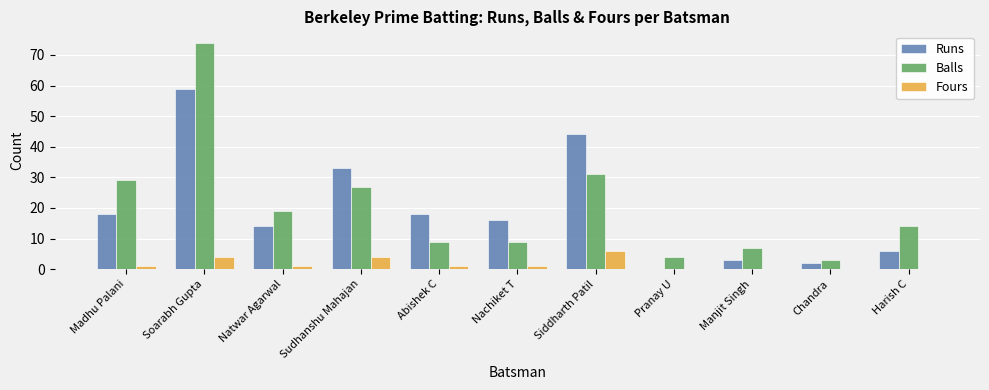

How many values in Runs are above zero?

10